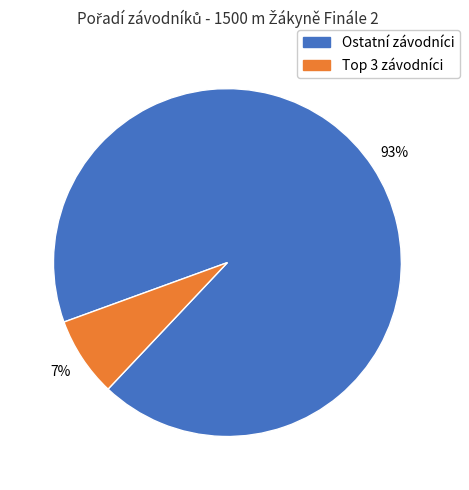

To the nearest percent, what is the average slice percentage?

50%